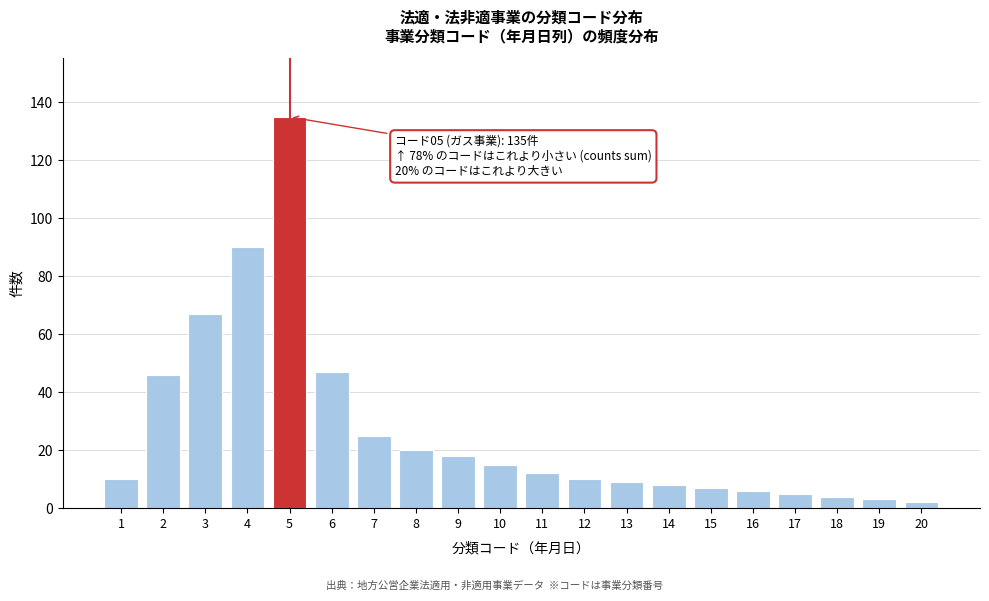

Reading left to right, list all the values displayed in this chart.

10	46	67	90	135	47	25	20	18	15	12	10	9	8	7	6	5	4	3	2